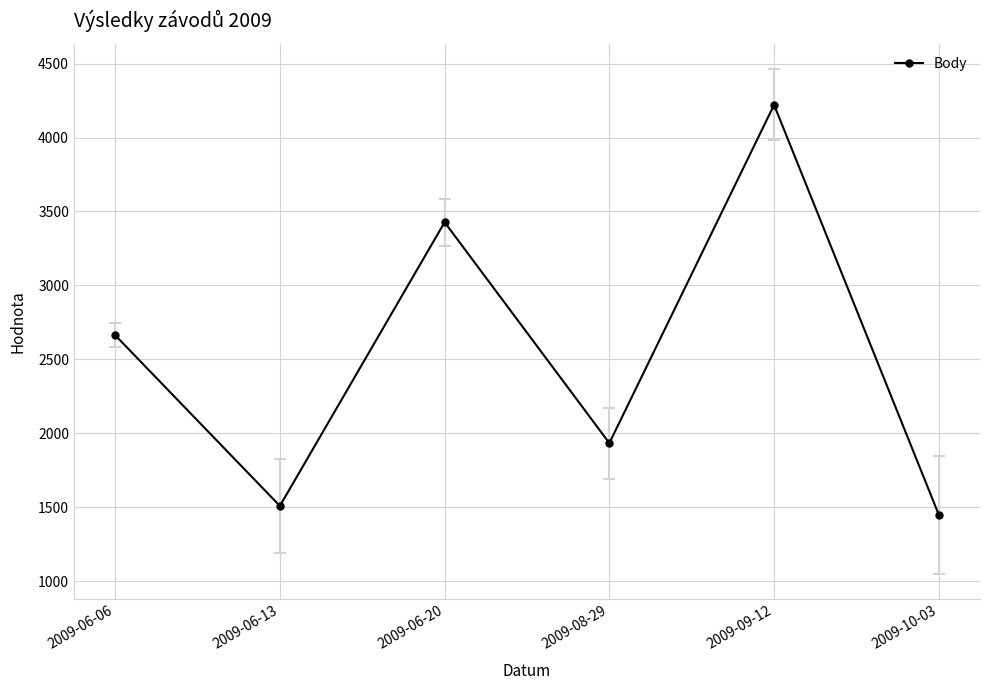

How many lines are shown in the chart?

1